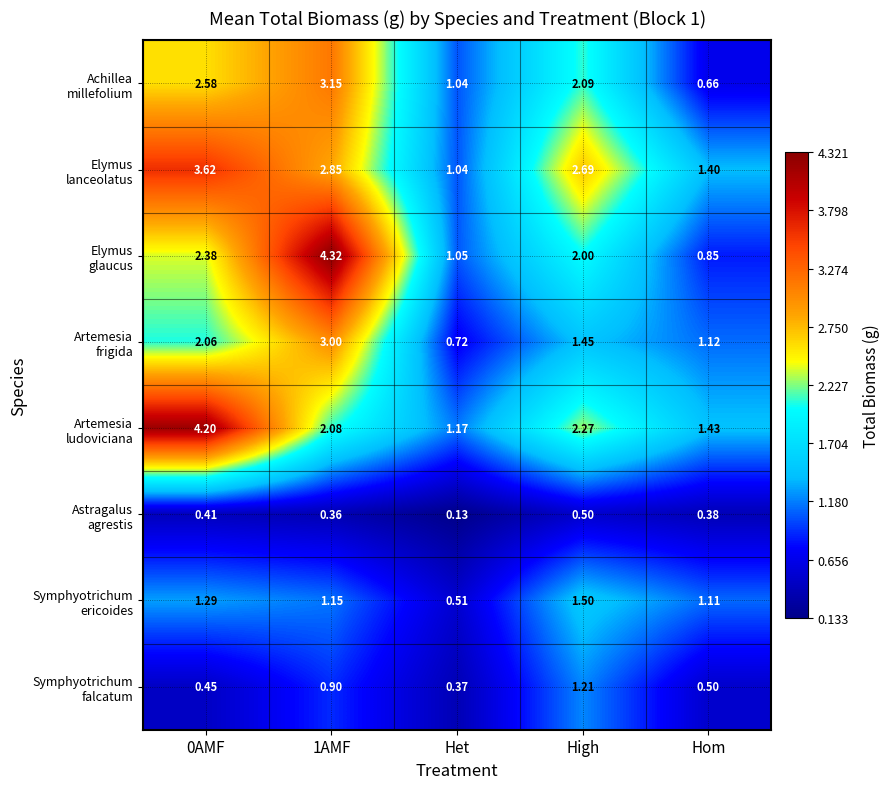

Which label corresponds to the smallest value in the chart?

Het